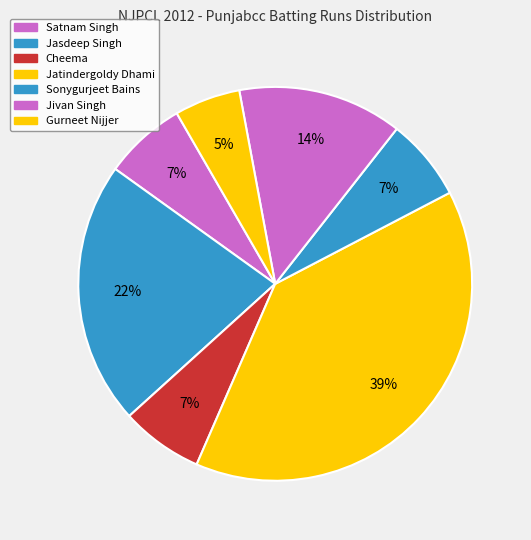

How many segments does this pie chart have?

7